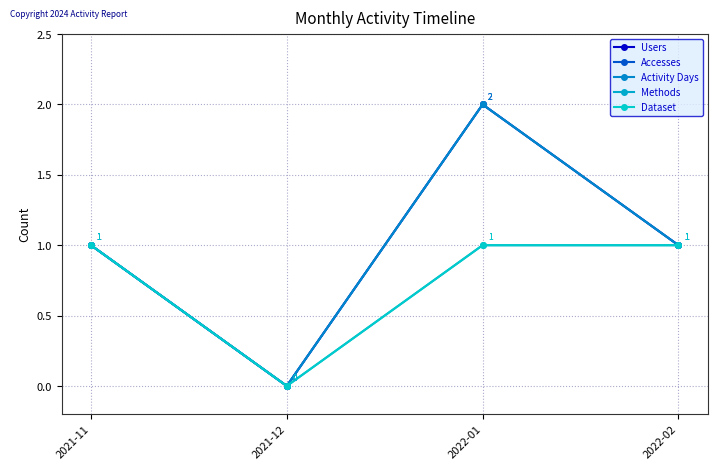

Does the chart display data point markers on the line(s)?

Yes